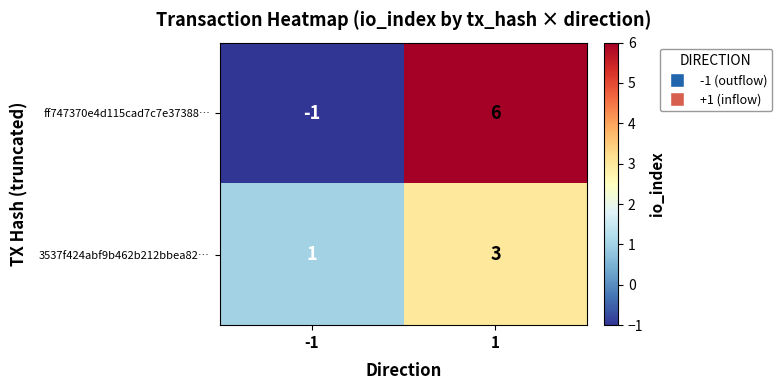

Reading left to right, extract all data points from this chart.

ff747370e4d115cad7c7e37388…: -1	6
3537f424abf9b462b212bbea82…: 1	3